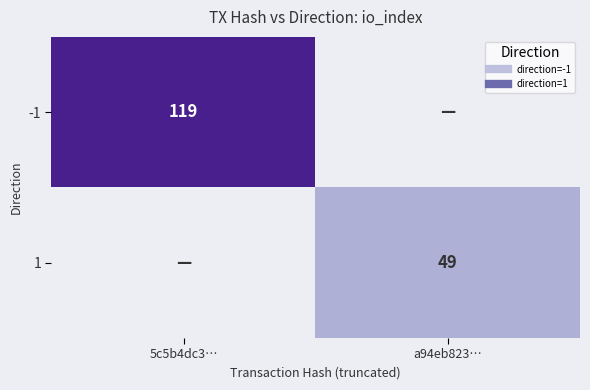

Rank the series by their average value, from lowest to highest.

1, -1